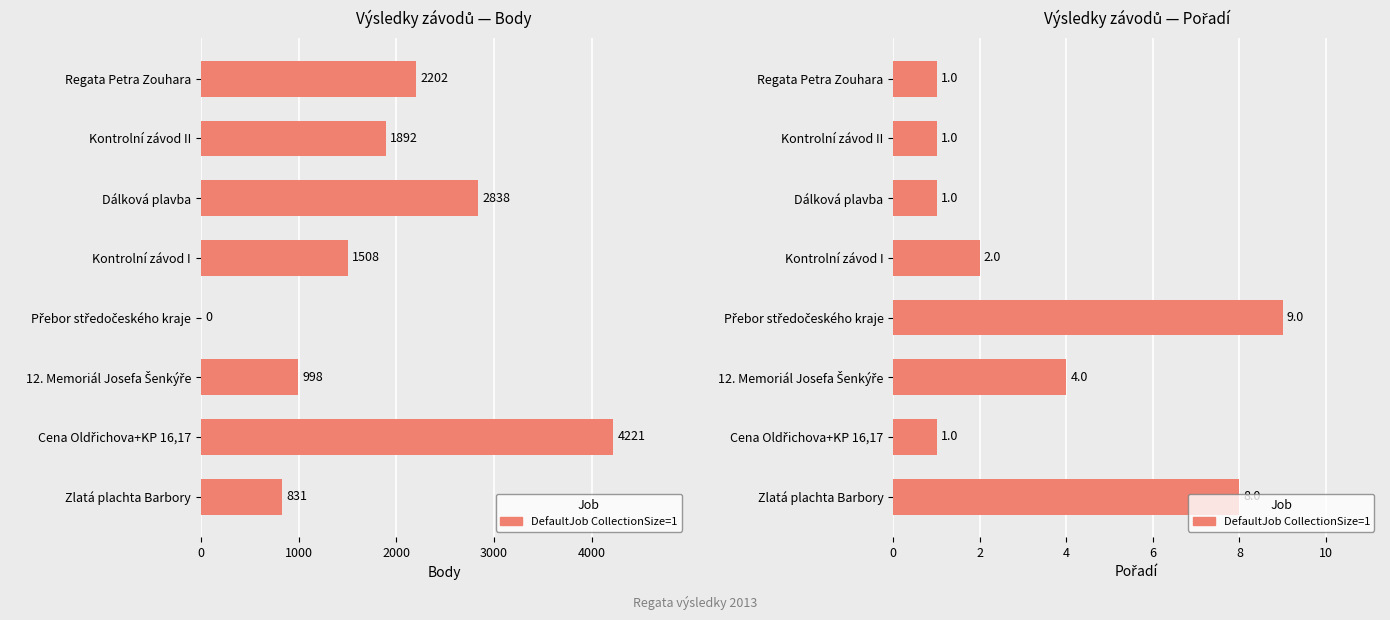

The value at 0 is 6. True or false?

False